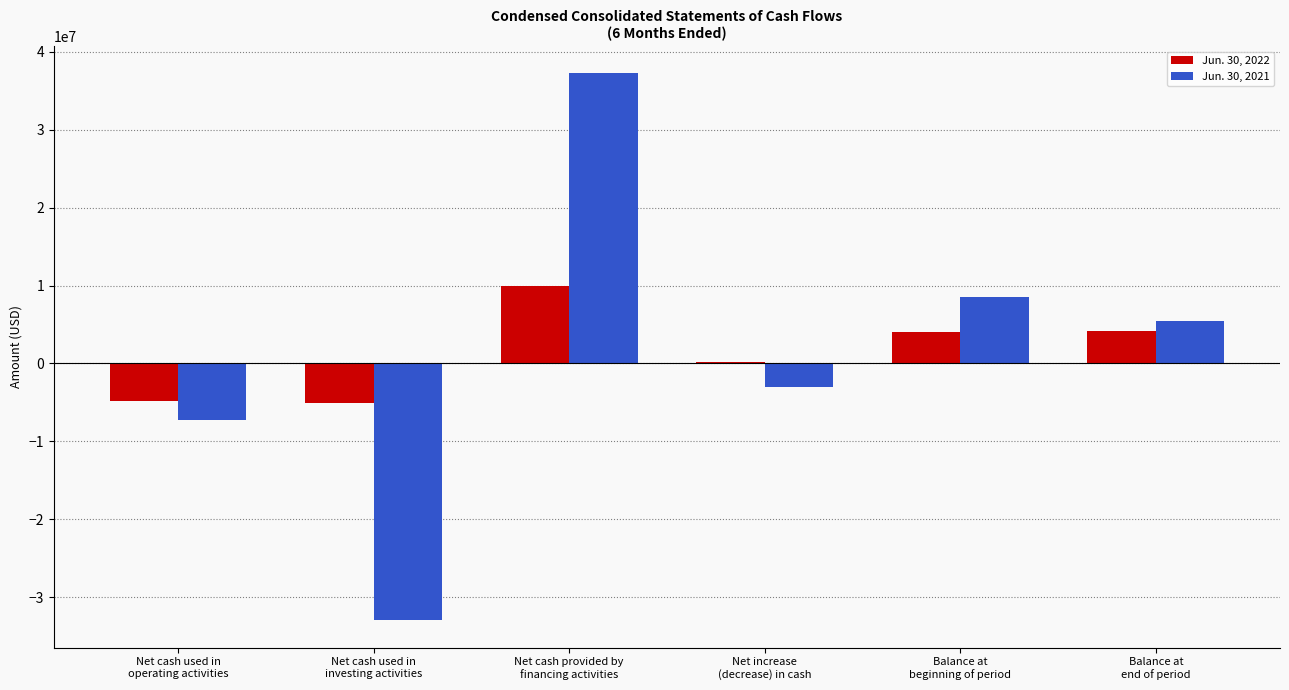

How many categories are shown in the chart?

6